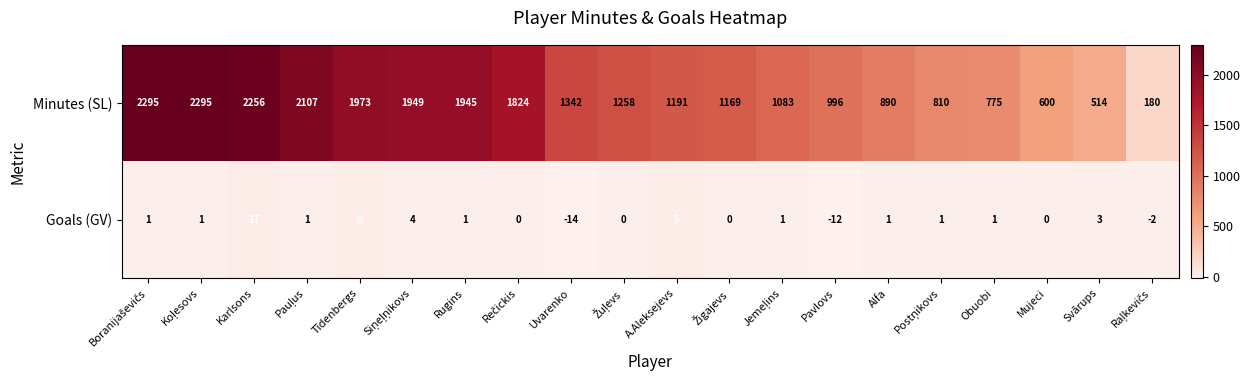

Which series has the largest range (max minus min)?

Minutes (SL)